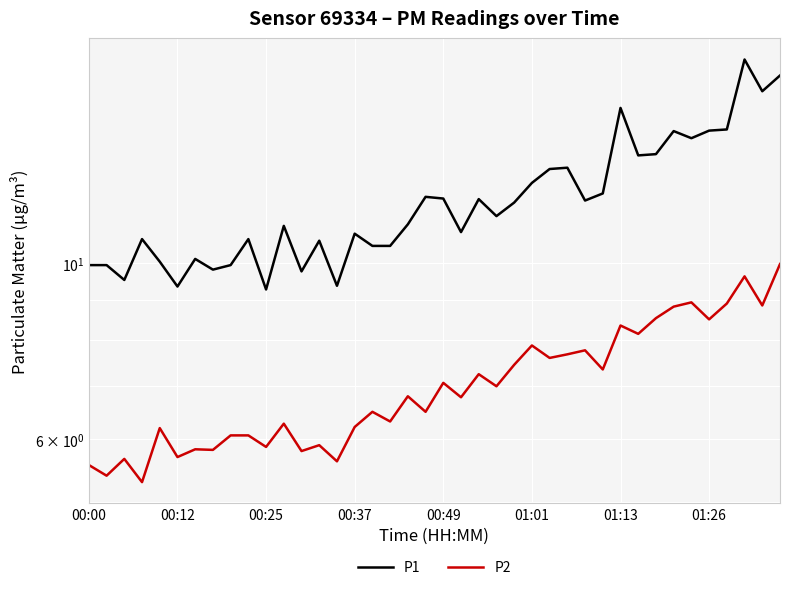

What are all the series names shown in the legend?

P1, P2